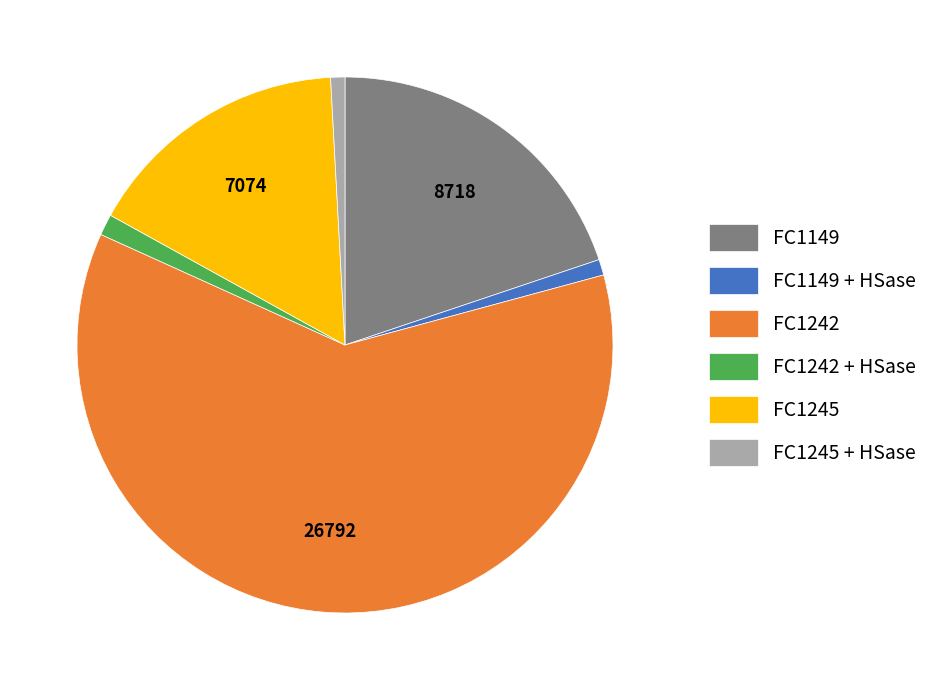

Is it true that FC1149 is 27% of the pie?

False